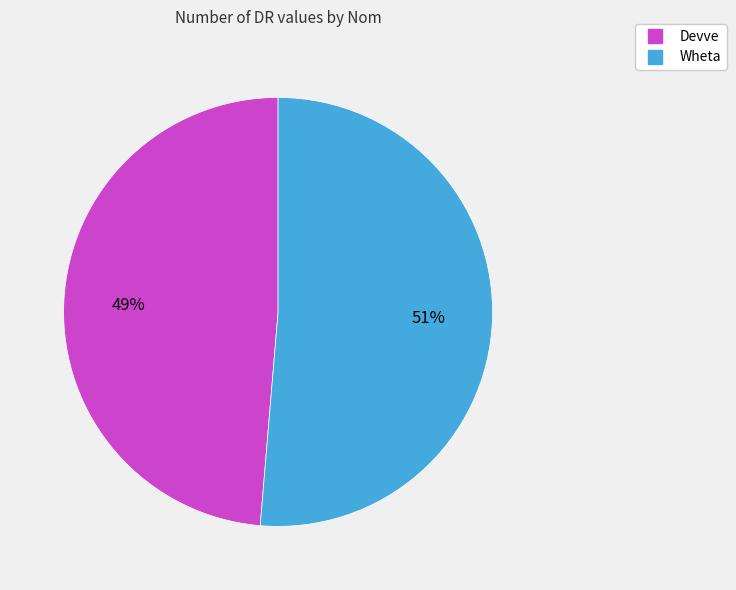

Rank the categories by value from lowest to highest.

Devve, Wheta